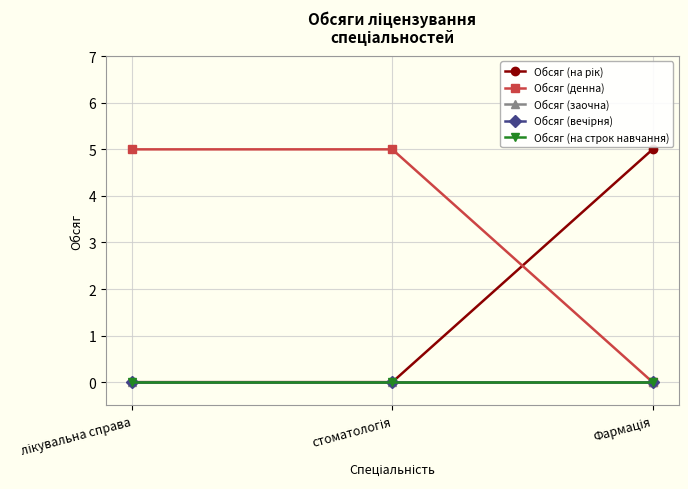

List the series in order of their peak value, highest first.

Обсяг (на рік), Обсяг (денна), Обсяг (заочна), Обсяг (вечірня), Обсяг (на строк навчання)